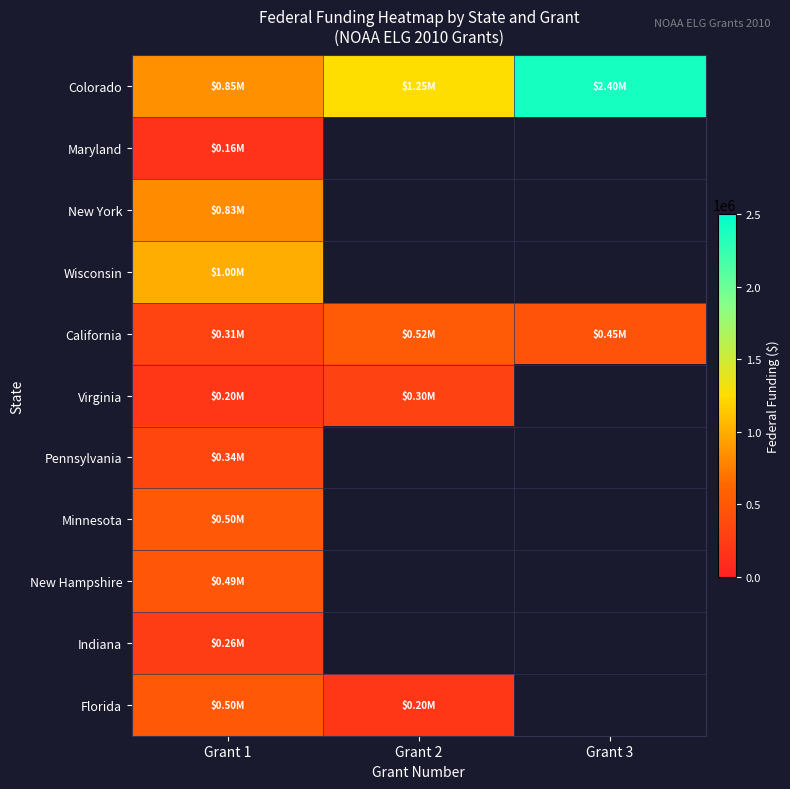

The Maryland series shows 158250.0 at Grant 1. True or false?

True